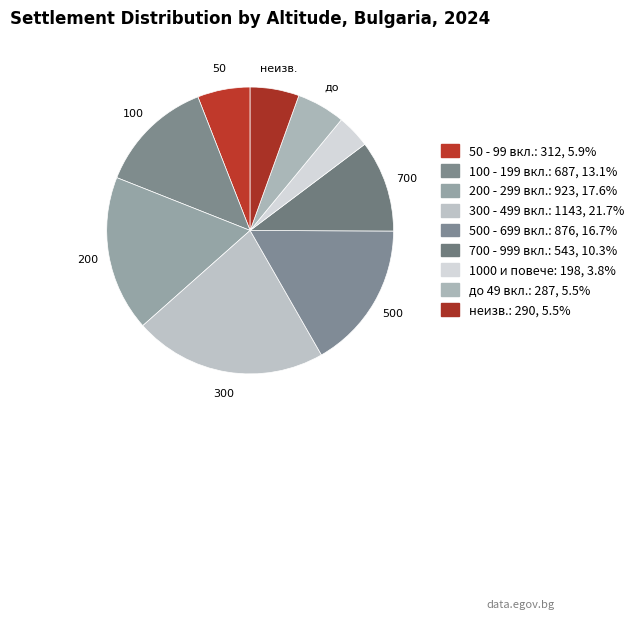

How many slices are in this pie chart?

9